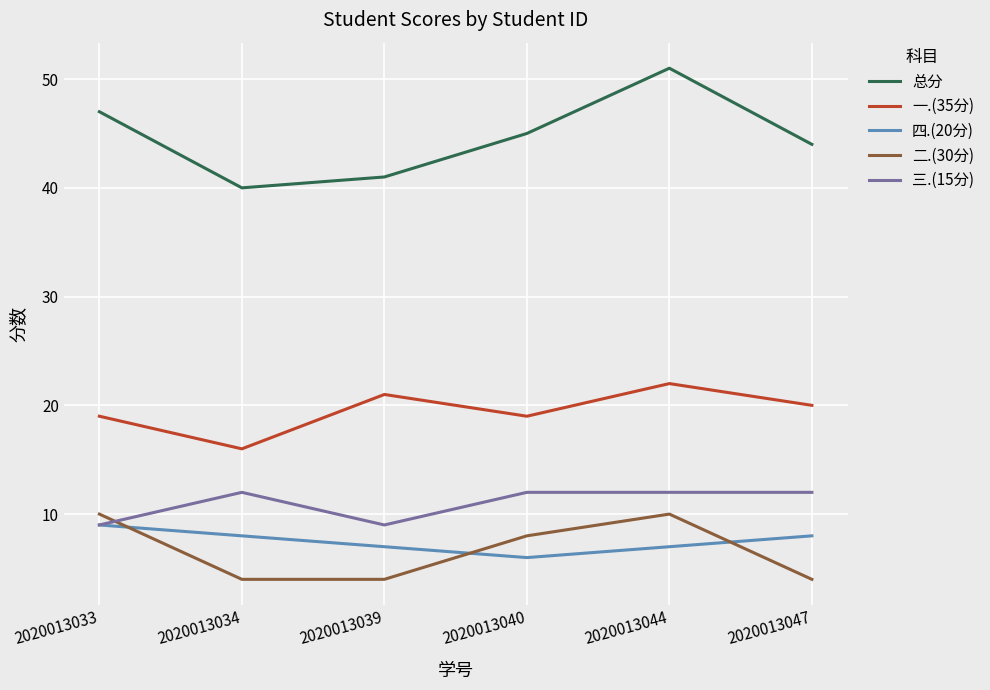

What value does the 一.(35分) series have at 2020013033?

19